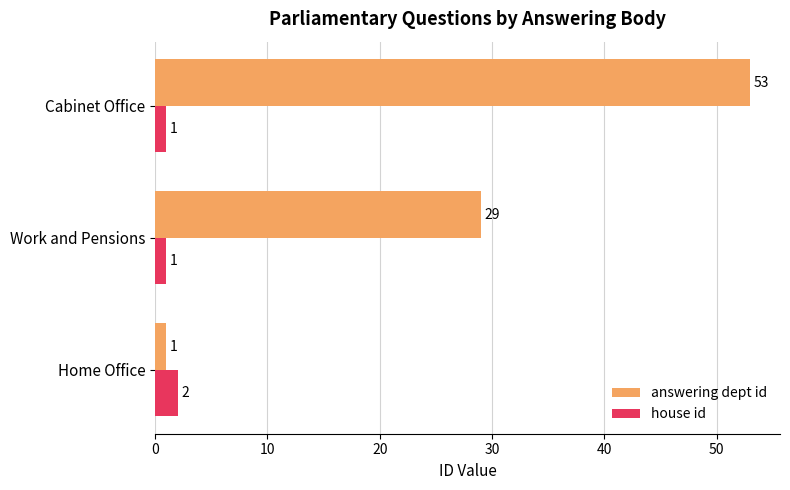

What is the difference between the maximum and minimum values in the answering dept id series?

52